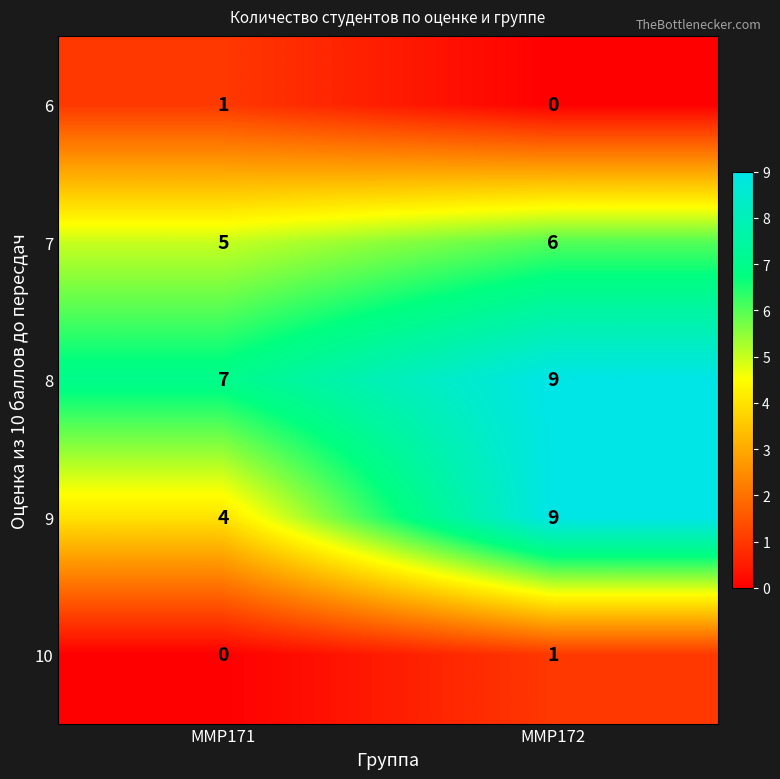

What is the average value of the 8 series?

8